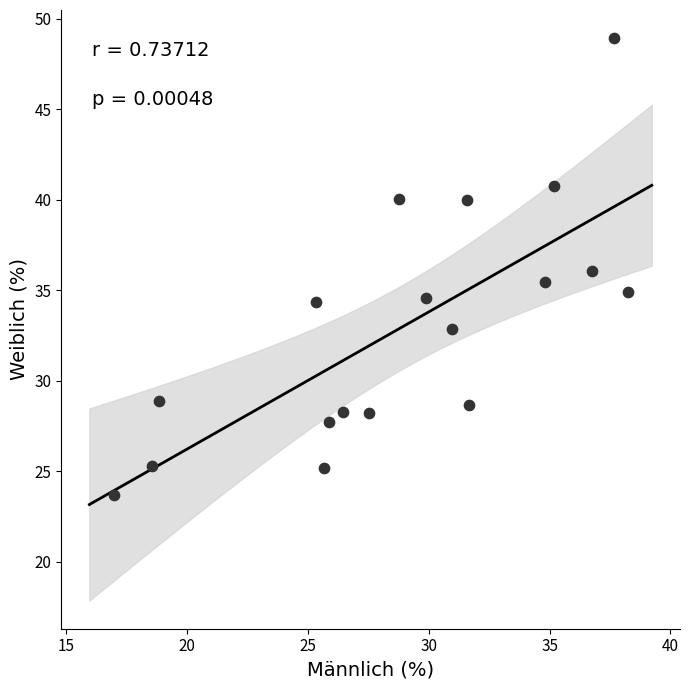

What is the range of Y values (max minus min)?

25.2